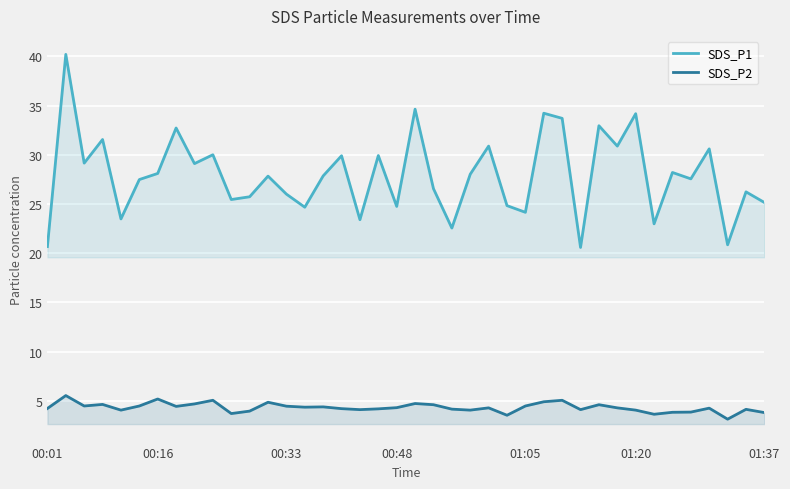

What value does the SDS_P1 series have at 8?

29.1